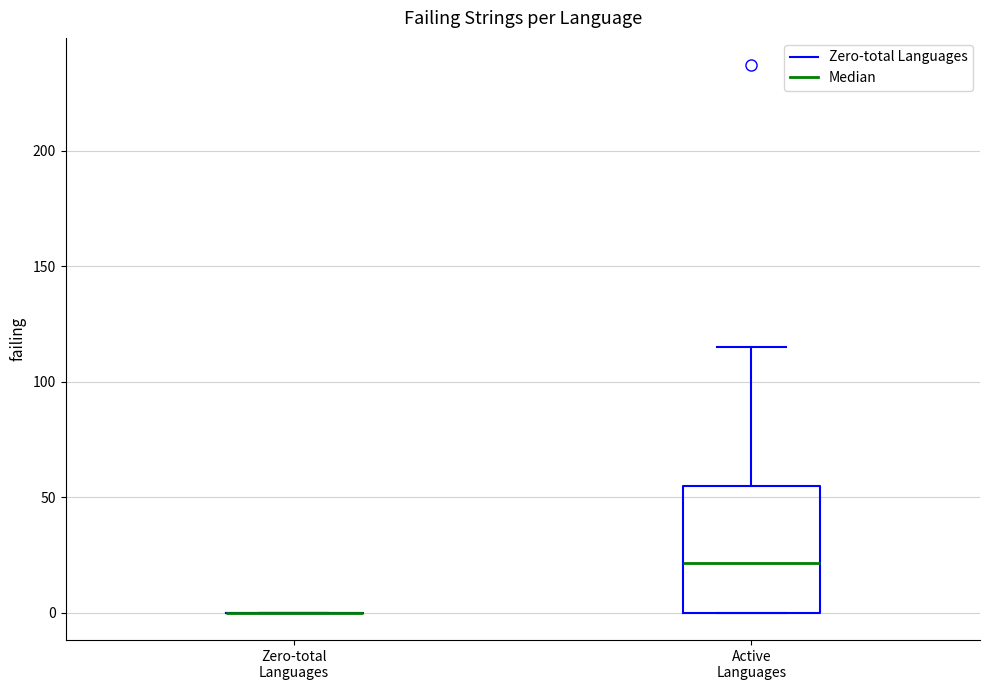

Reading left to right, read every box against the y-axis: the position of its median line, the range the box covers, and the ends of its whiskers. The values are not printed on the chart, so give them approximately, as read against the axis.

Zero-total Languages: box collapsed to a line at 0, whiskers 0 to 0
Active Languages: median 20, box 0 to 55, whiskers 0 to 115